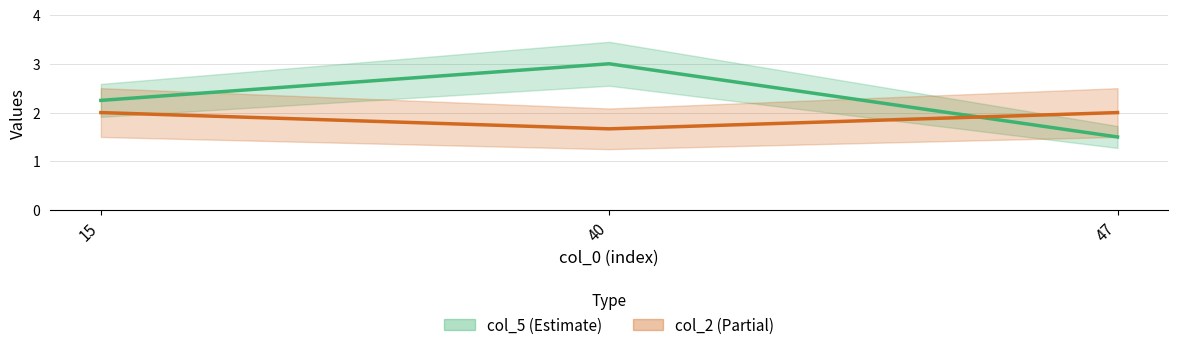

What is the average value of the col_2 series?

1.9